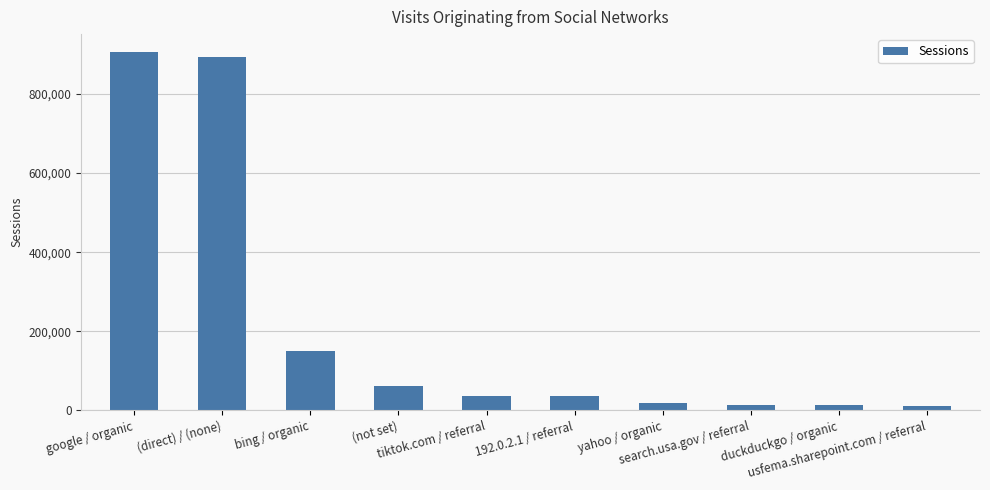

What is the change in value from tiktok.com / referral to duckduckgo / organic?

-24077